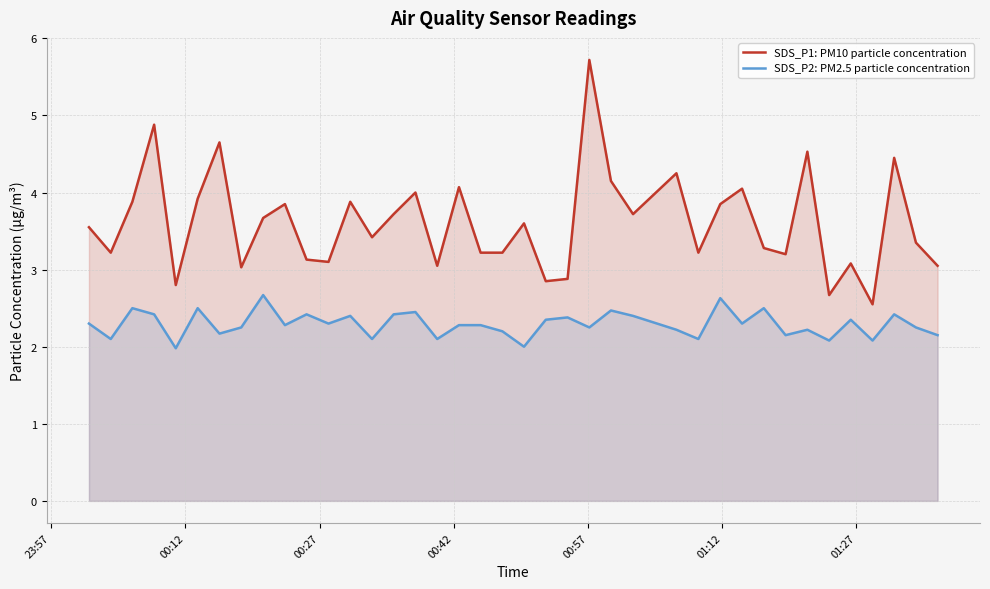

Which series has the largest range (max minus min)?

SDS_P1: PM10 particle concentration